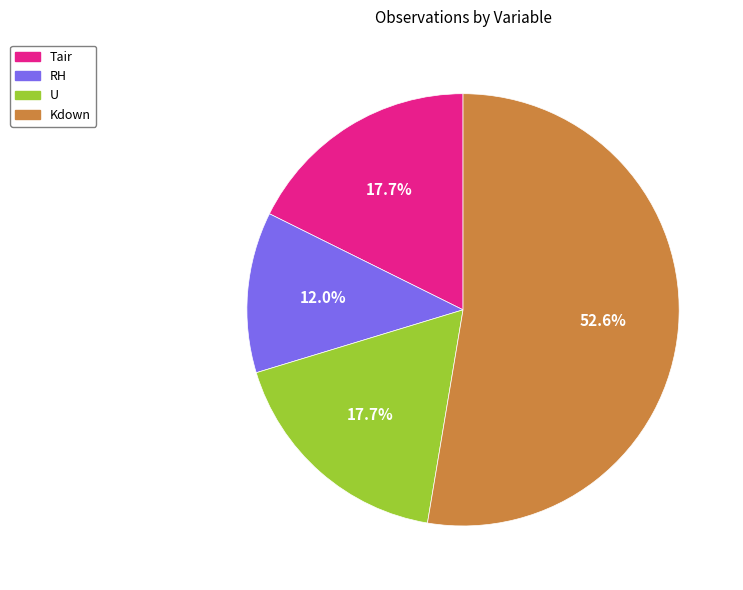

Approximately how many times larger is the value at Tair compared to Kdown?

0.3